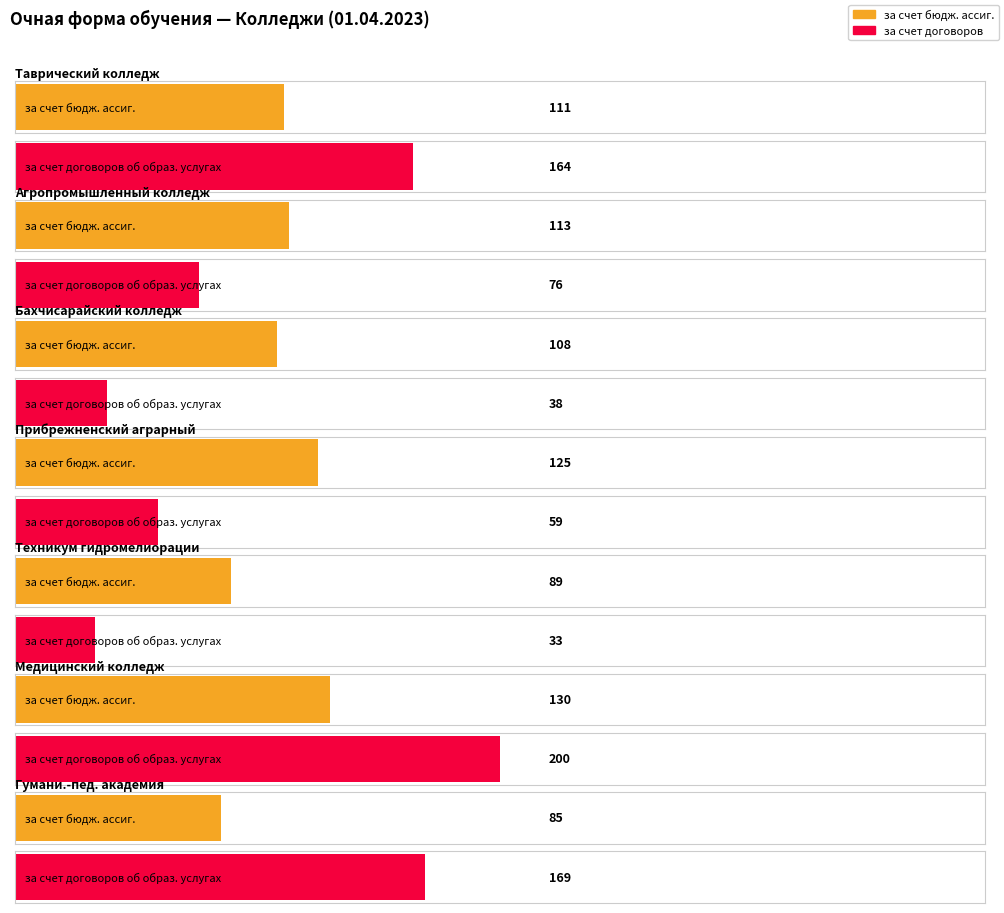

How many categories are shown in the chart?

7